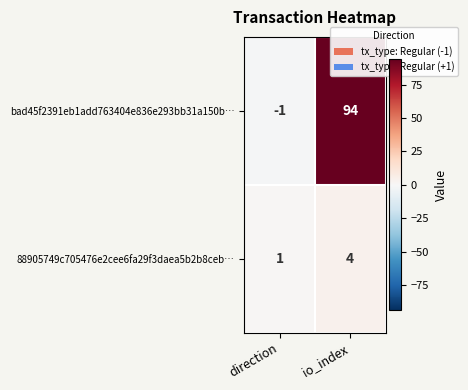

How many categories are shown in the chart?

2